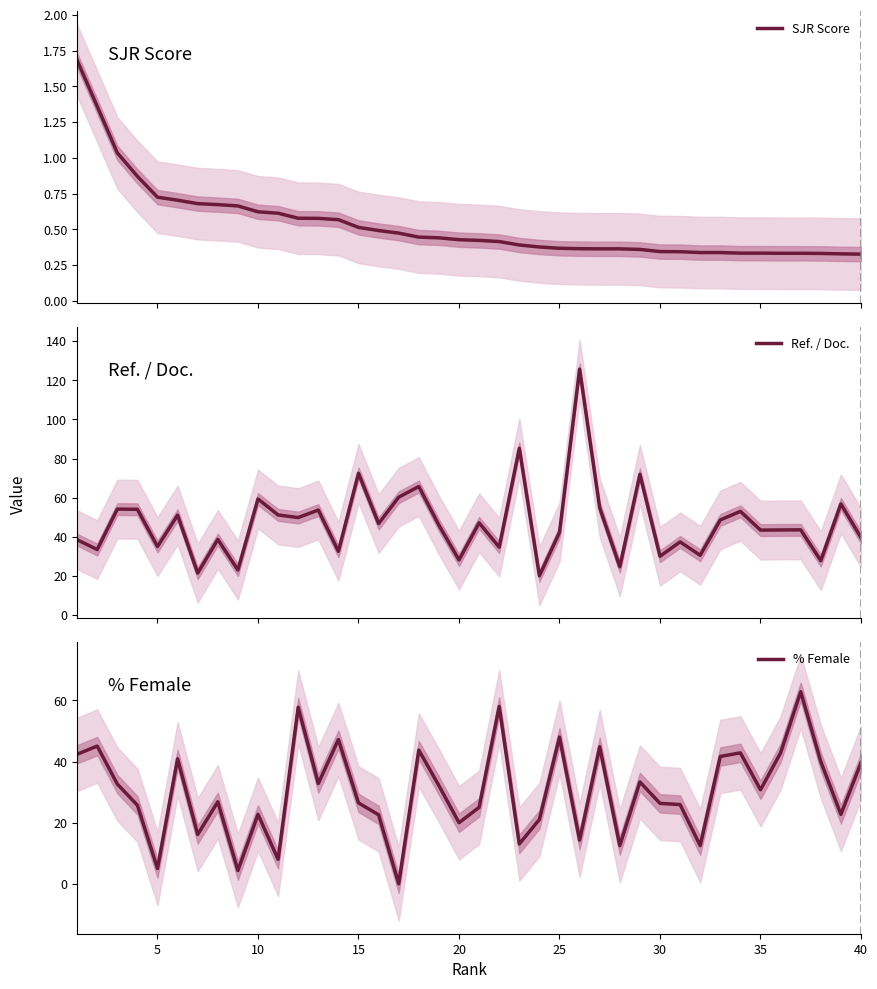

True or false: % Female and SJR Score cross at least once.

True